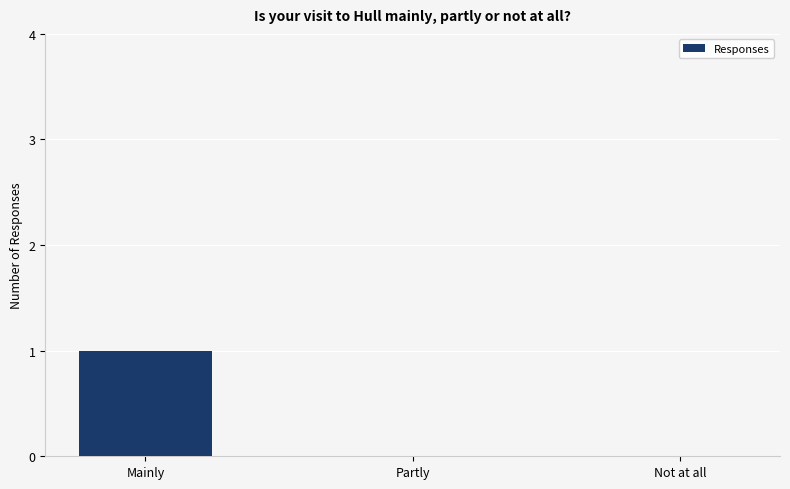

Which has a higher value, Mainly or Not at all?

Mainly